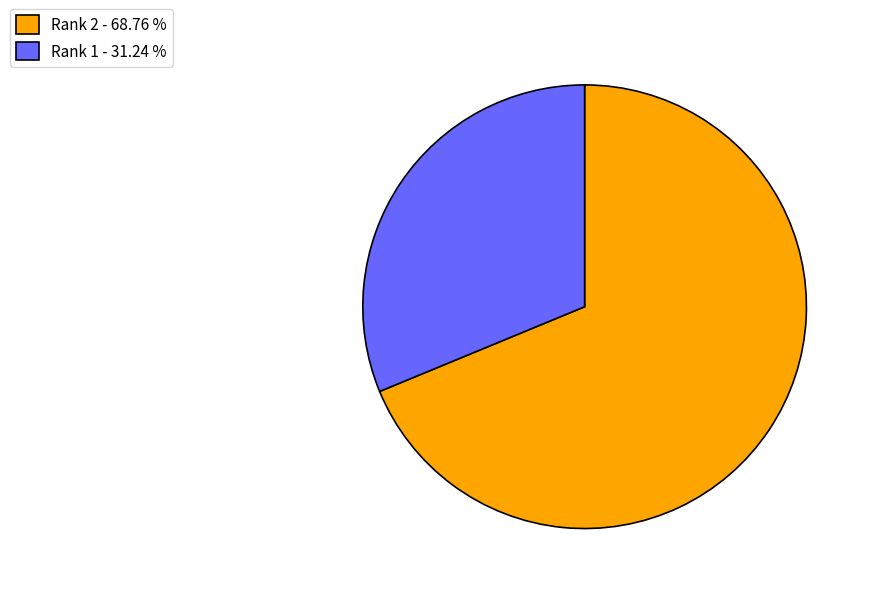

Combined, do Rank 2 - 68.76 % and Rank 1 - 31.24 % account for over 50%?

Yes